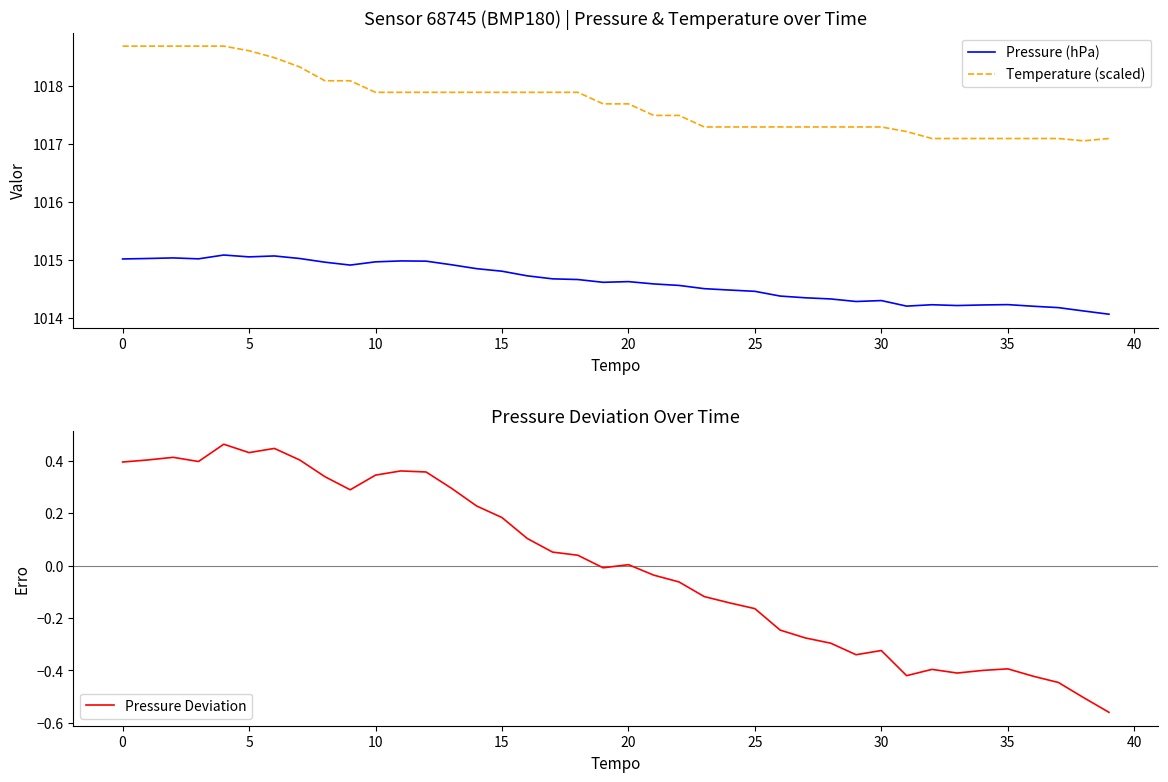

Which series has the widest spread of values?

Temperature (scaled)